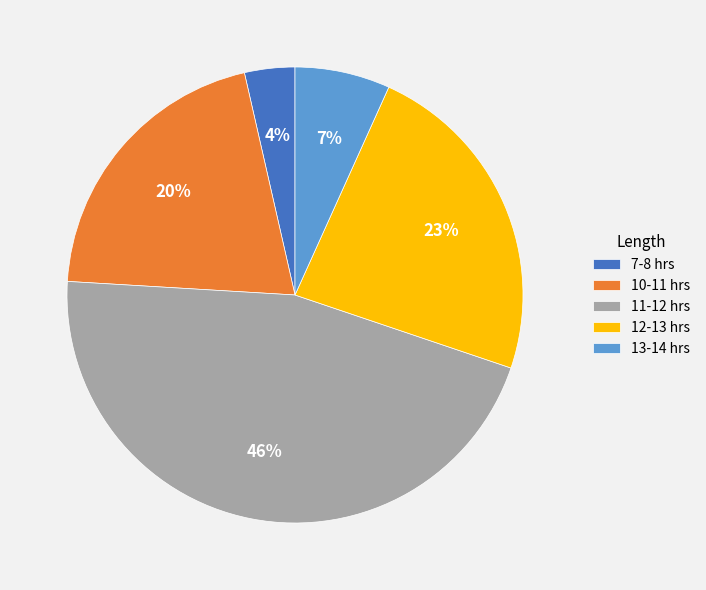

Does 12-13 hrs represent more than half of the total?

No